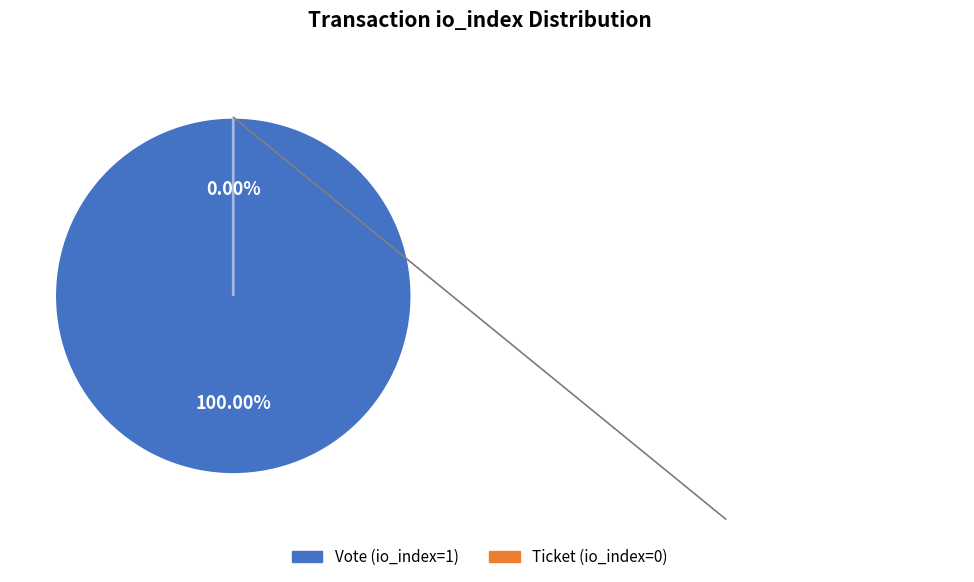

What is the largest slice in the pie chart?

Vote (io_index=1)